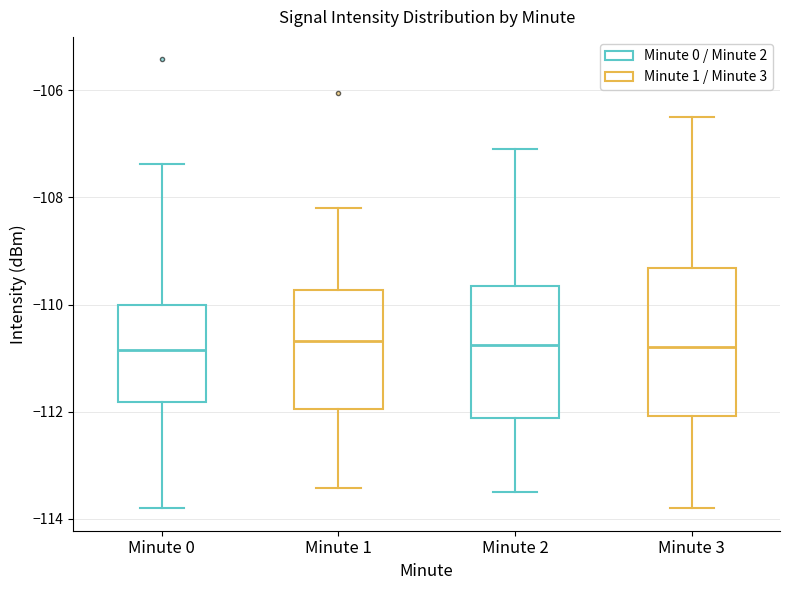

Reading left to right, read every box against the y-axis: the position of its median line, the range the box covers, and the ends of its whiskers. The values are not printed on the chart, so give them approximately, as read against the axis.

Minute 0: median -110.8, box -111.8 to -110.0, whiskers -113.8 to -107.4
Minute 1: median -110.6, box -112.0 to -109.8, whiskers -113.4 to -108.2
Minute 2: median -110.8, box -112.2 to -109.6, whiskers -113.4 to -107.0
Minute 3: median -110.8, box -112.0 to -109.4, whiskers -113.8 to -106.4